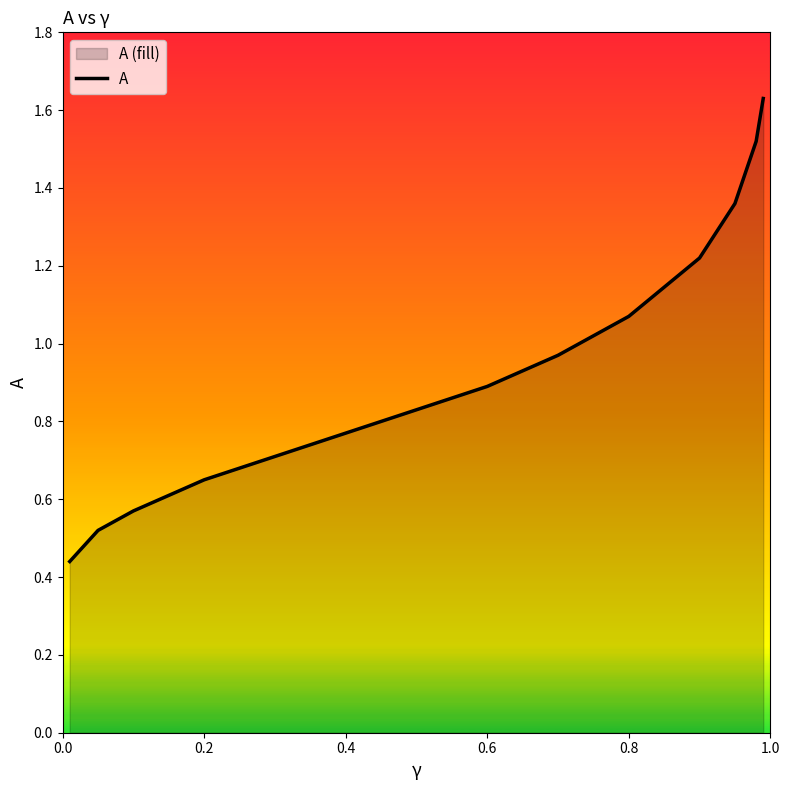

What is the change in value from 0.4 to 0.8?

+0.3